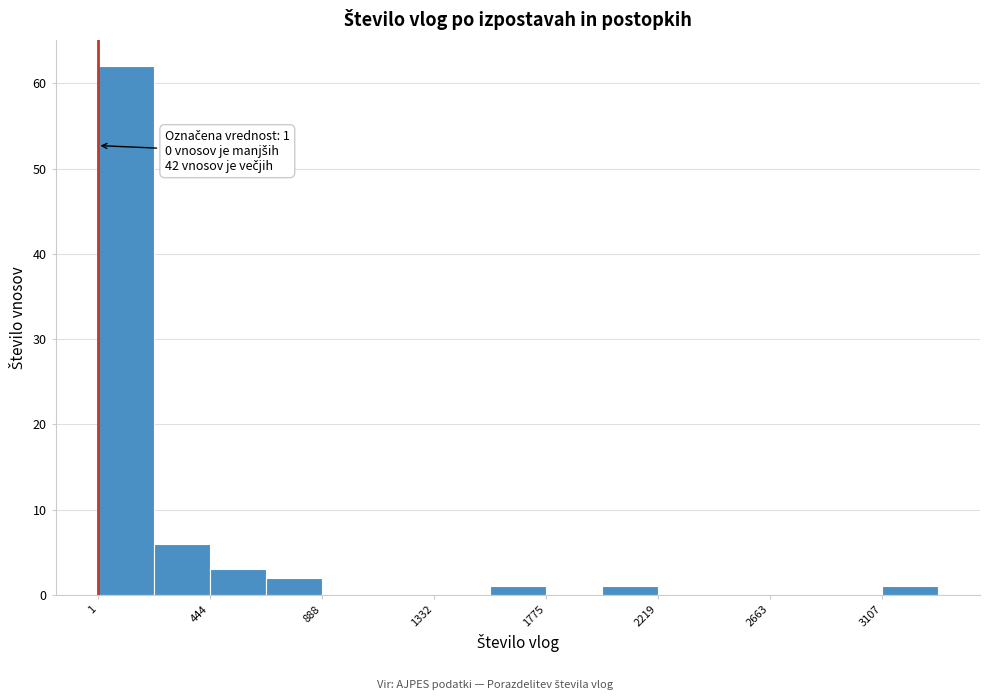

Which range on the x-axis has the tallest bar?

0 to 200